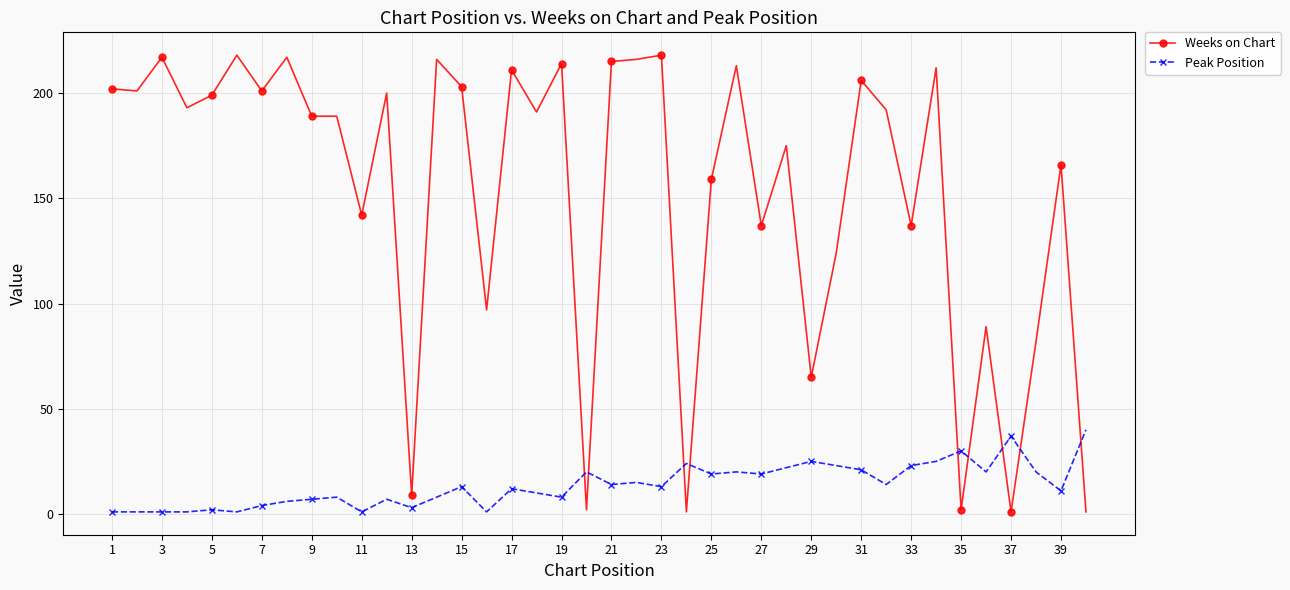

True or false: Weeks on Chart has more than 1 interior local peaks.

True